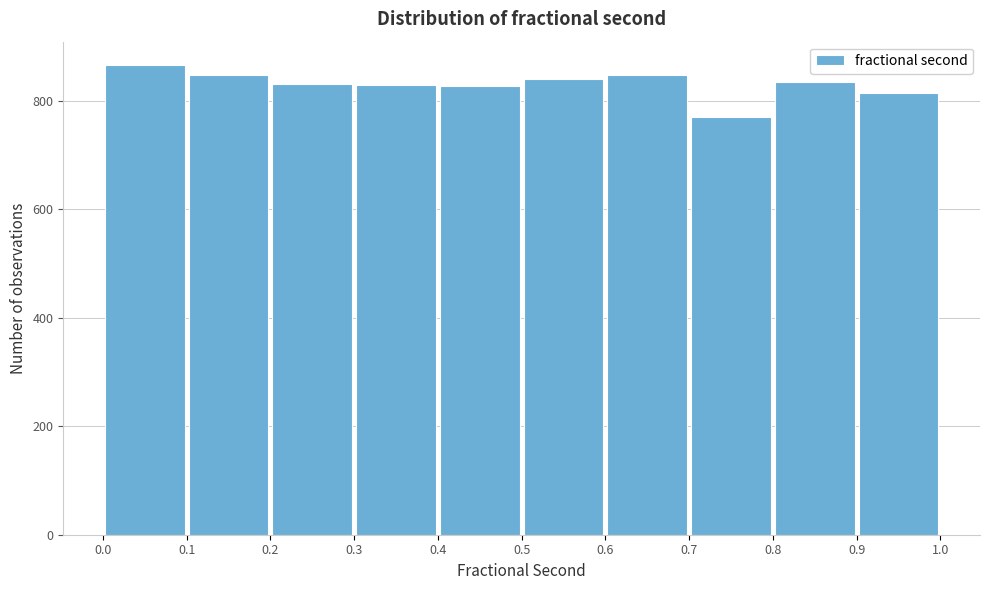

How tall is the bar that spans 0.6 to 0.7 on the x-axis? The values are not printed on the chart, so give them approximately, as read against the axis.

840